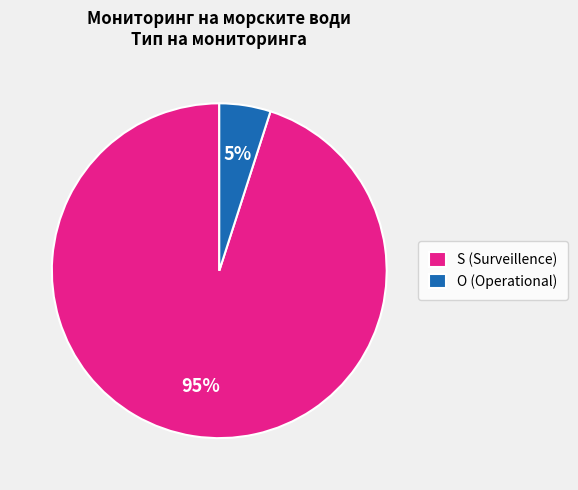

To the nearest percent, what percentage of the pie is S (Surveillence)?

95%